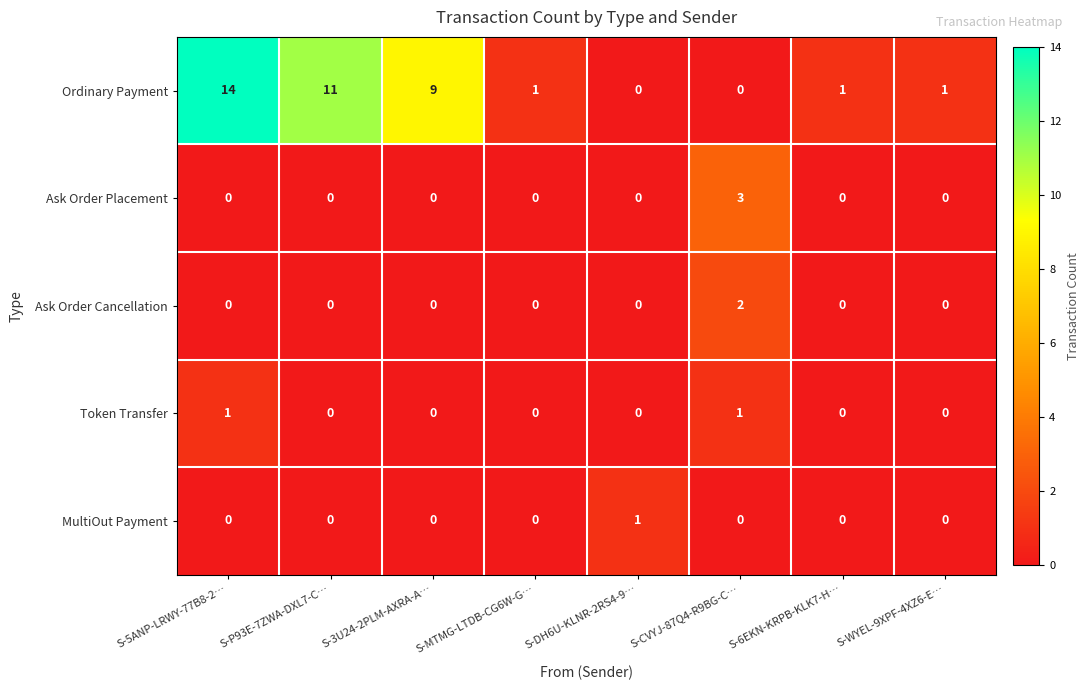

At which label does Ordinary Payment first exceed 1?

S-5ANP-LRWY-77B8-2…